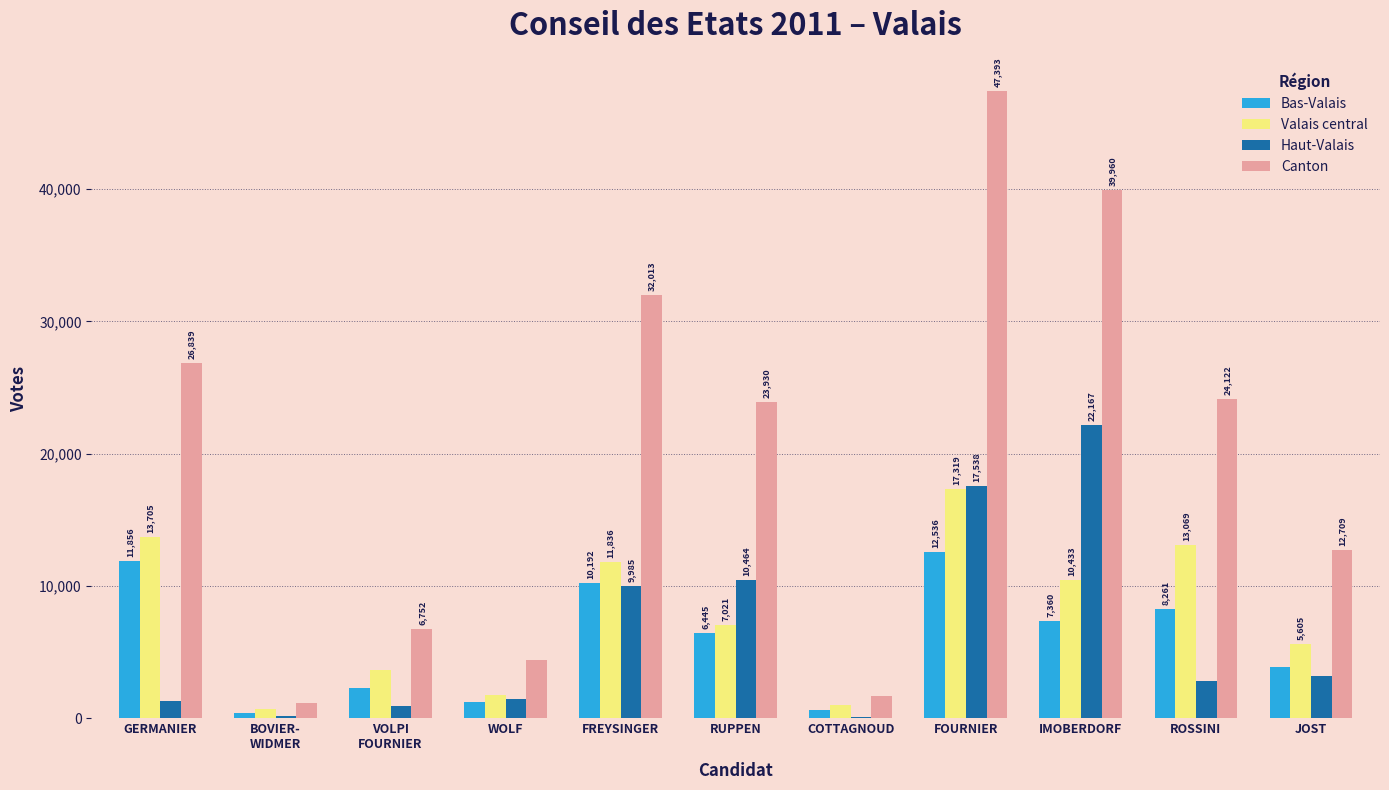

What is the difference between the Canton values at RUPPEN and GERMANIER?

2909